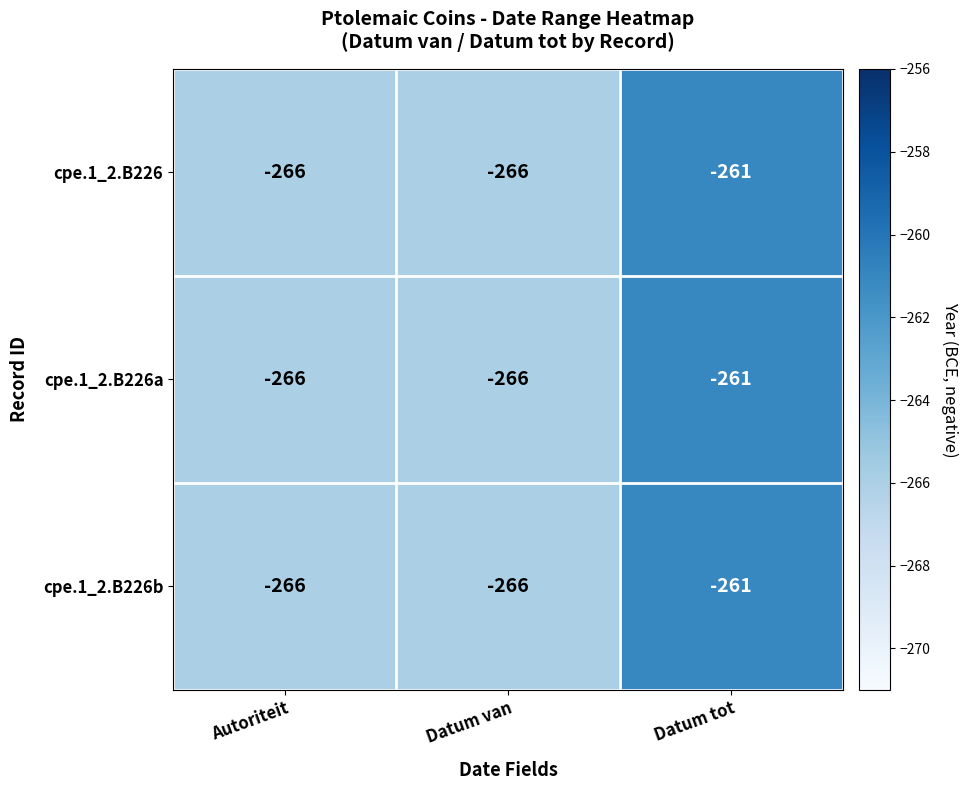

What is the sum of all cpe.1_2.B226a values?

-793